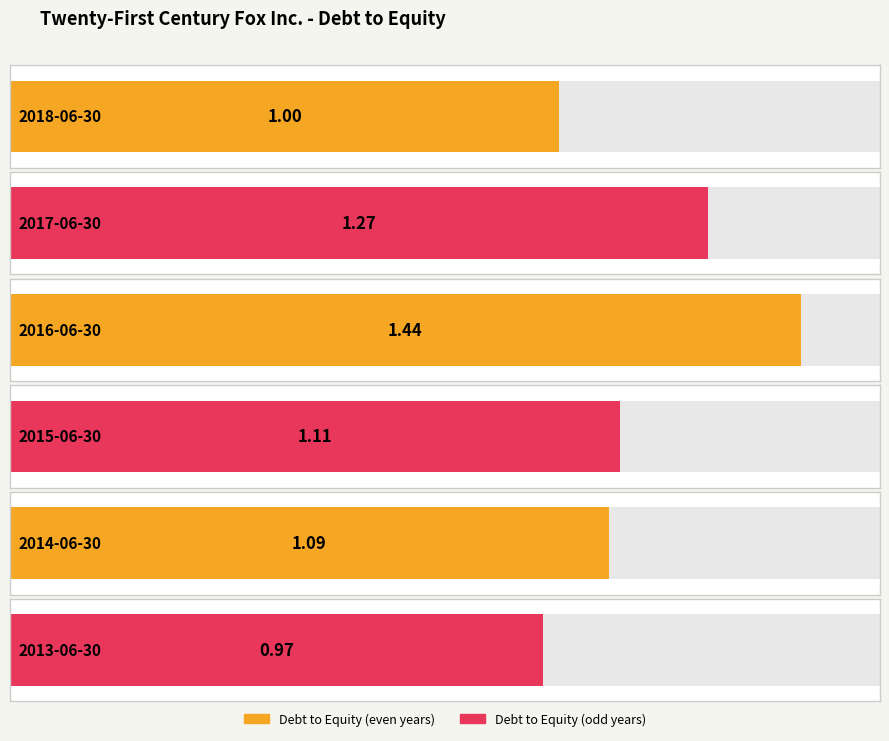

The value at 2016-06-30 is 1.9. True or false?

False